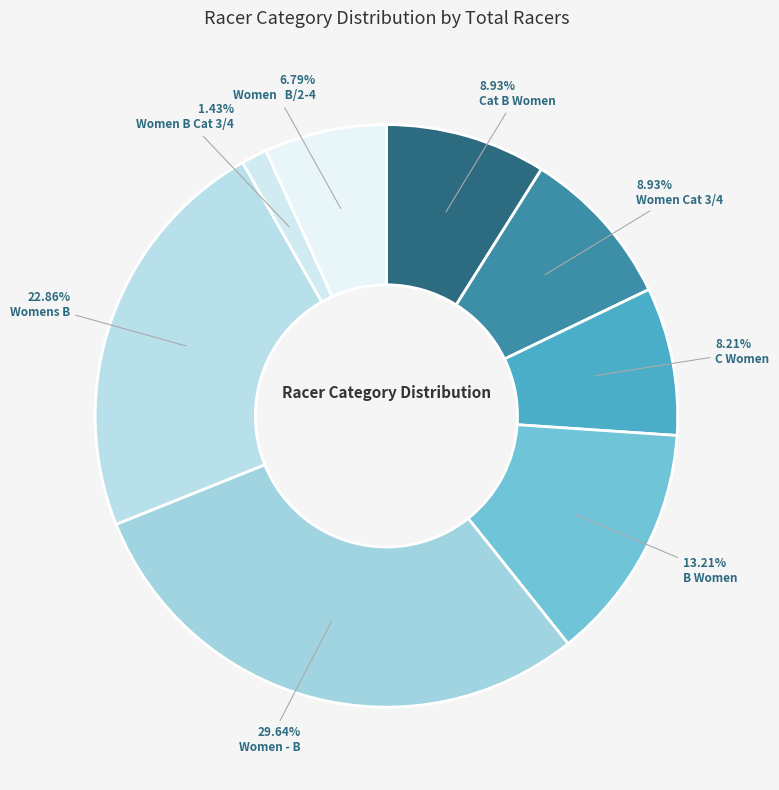

To the nearest percent, what percentage of the pie is Women Cat 3/4?

9%